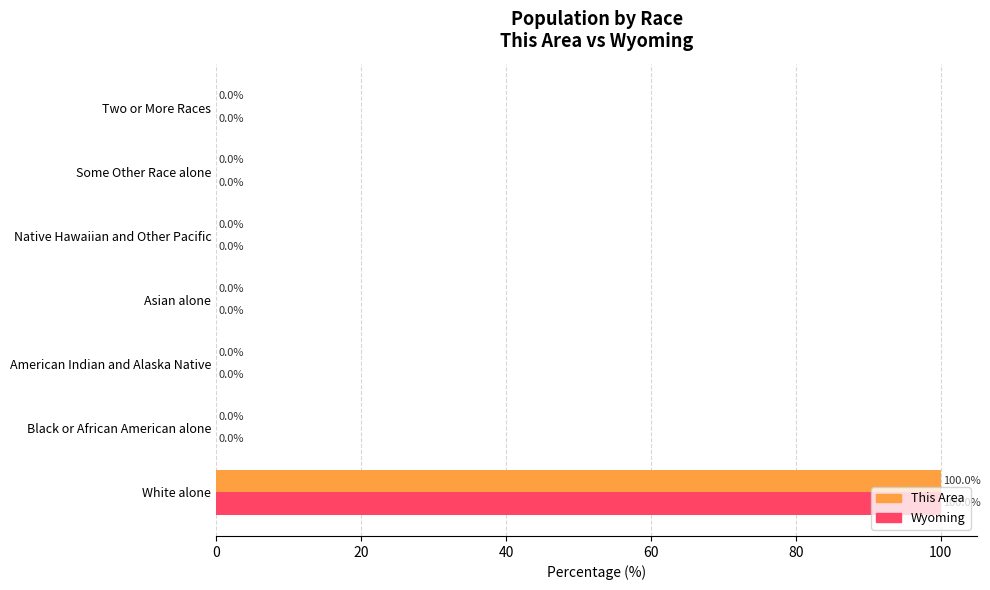

What is the sum of all This Area values?

100.0